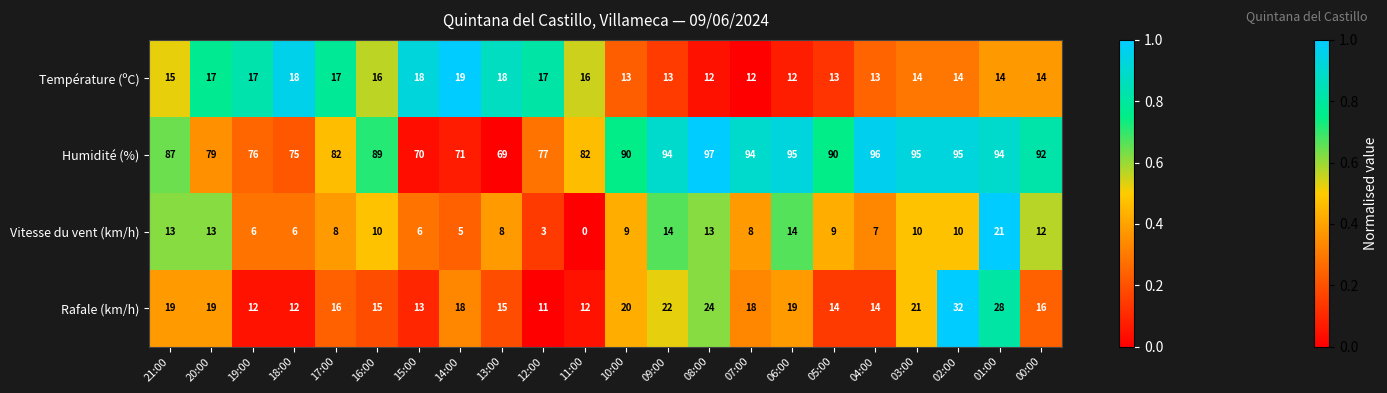

Between 15:00 and 06:00, which series saw the biggest shift?

Humidité (%)